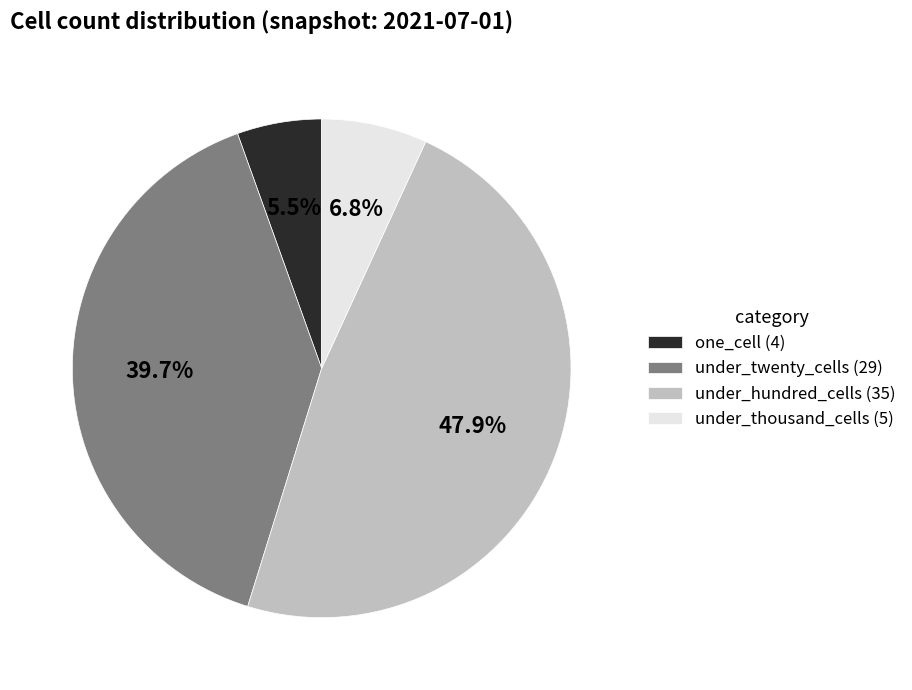

Count the number of slices in the pie.

4